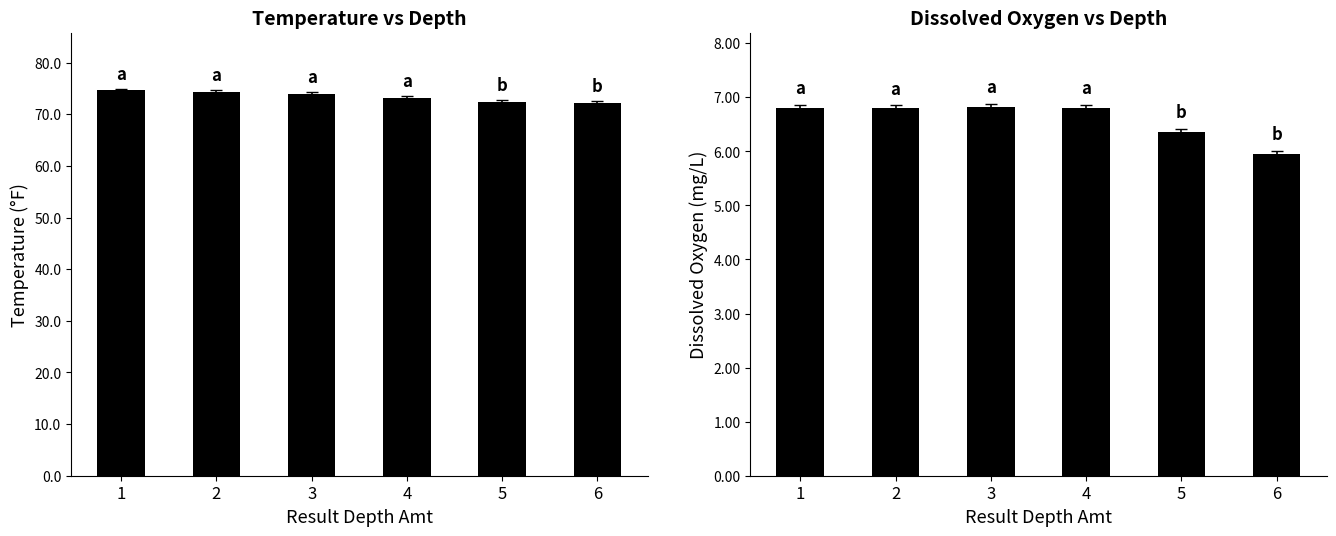

What is the difference between the maximum and minimum values in the Dissolved Oxygen (mg/L) series?

0.9